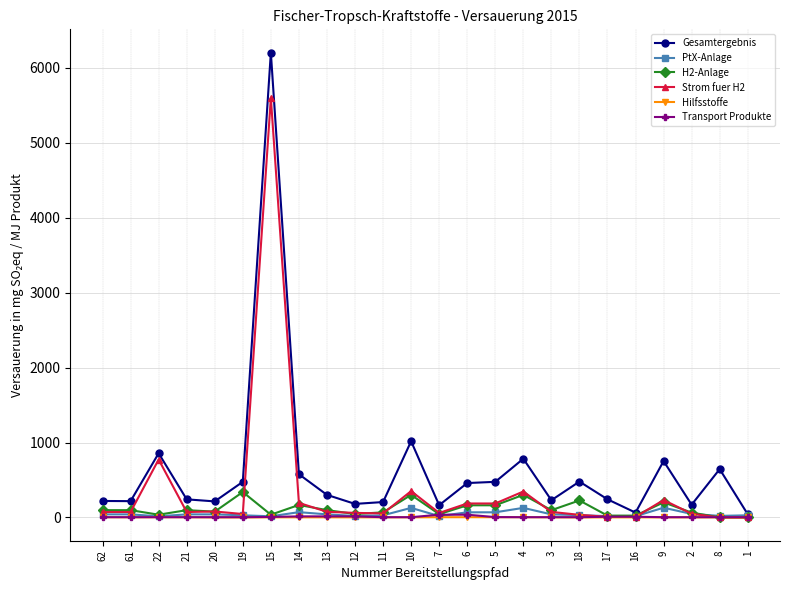

What is the difference between the second highest and minimum values in the H2-Anlage series?

301.9